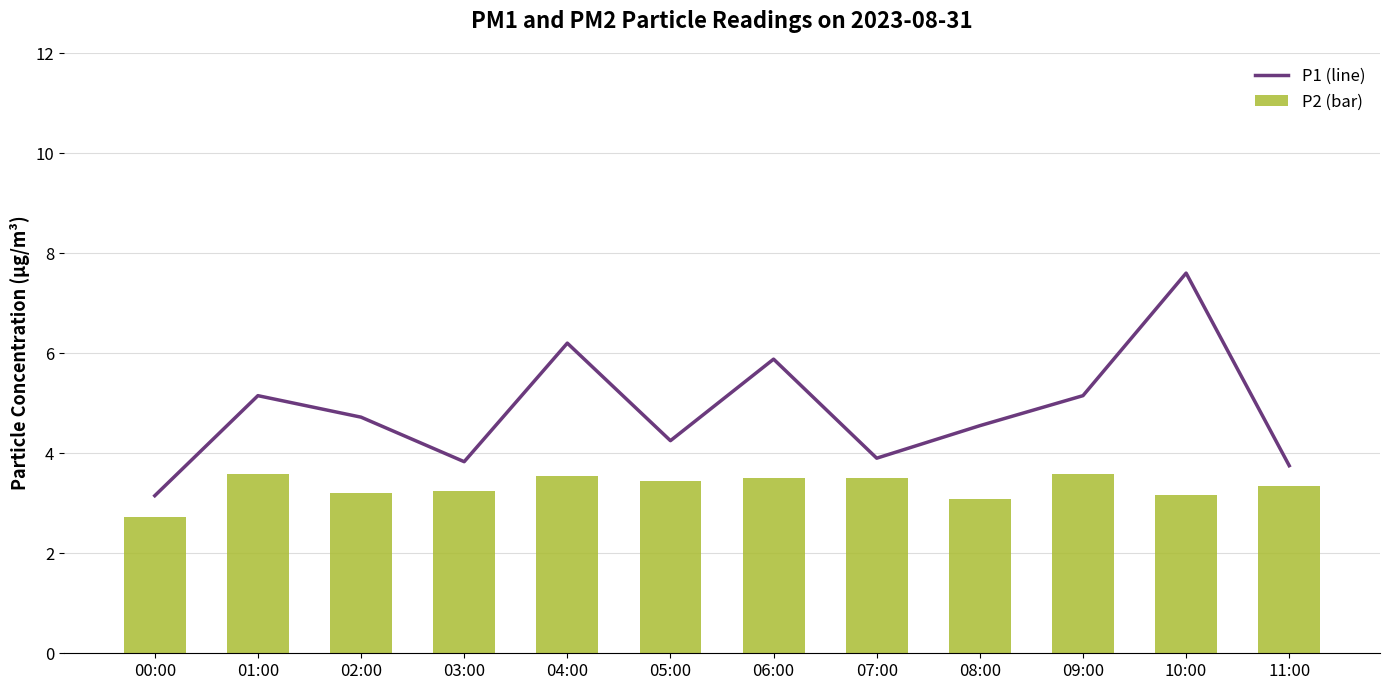

Between 04:00 and 11:00, which series saw the biggest shift?

P1